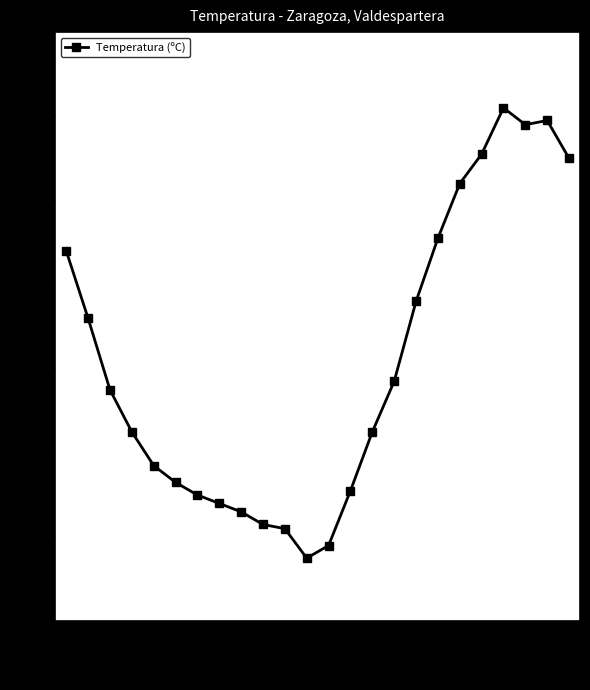

What is the average value?

18.2